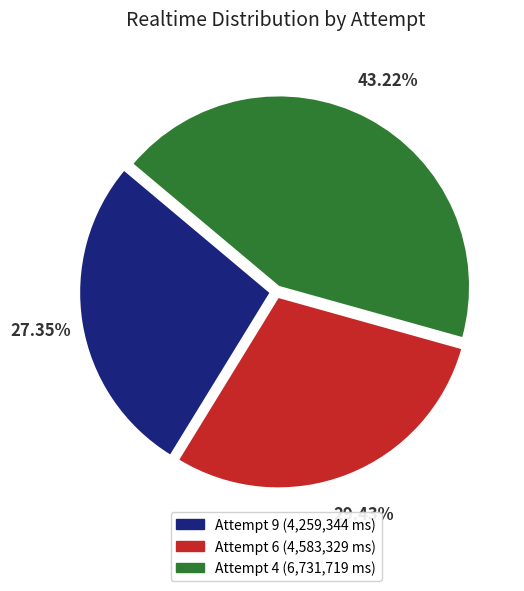

What is the smallest slice in the pie chart?

Attempt 9